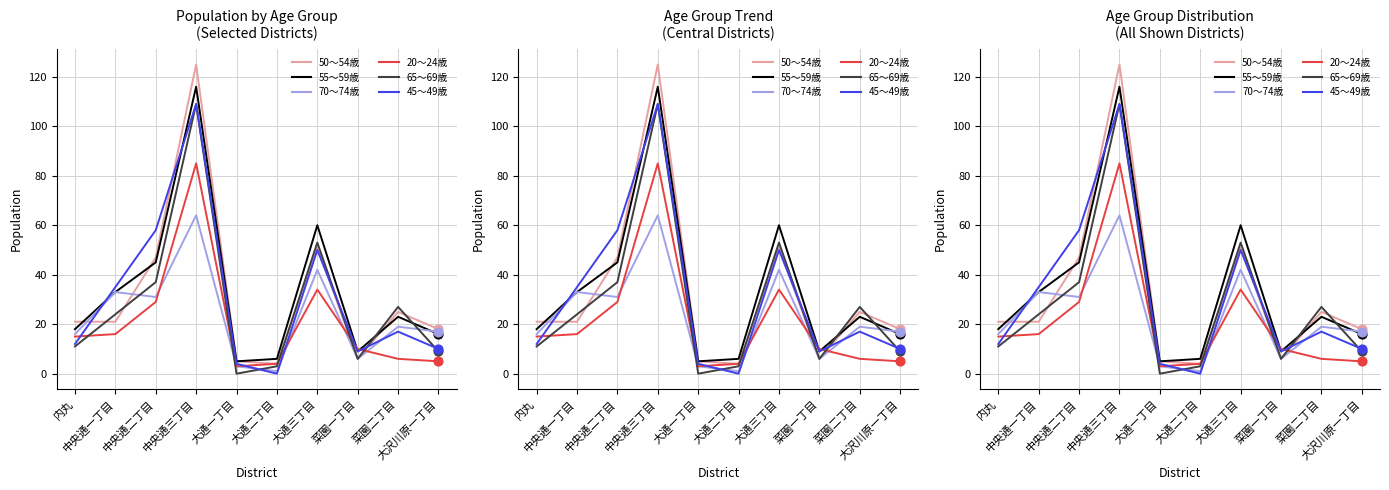

At how many categories does at least one series exceed 44?

3